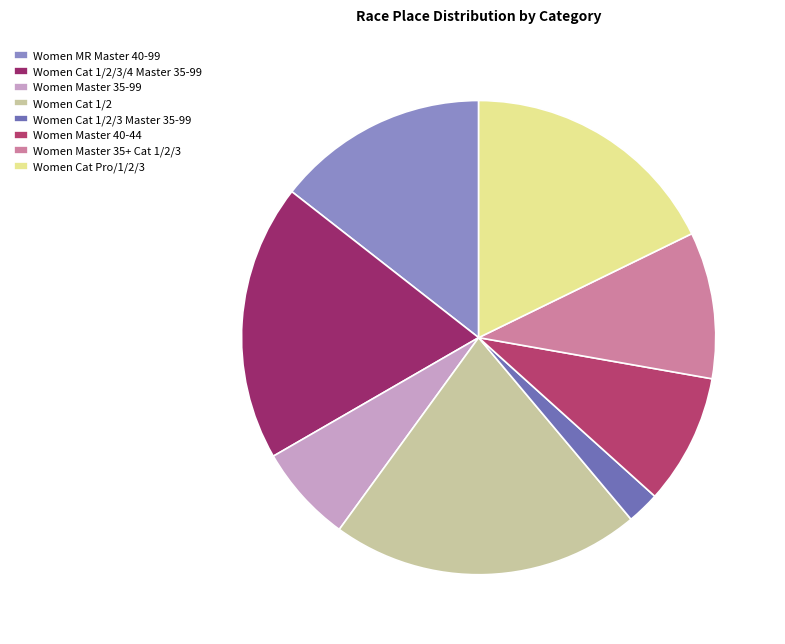

How many segments does this pie chart have?

8